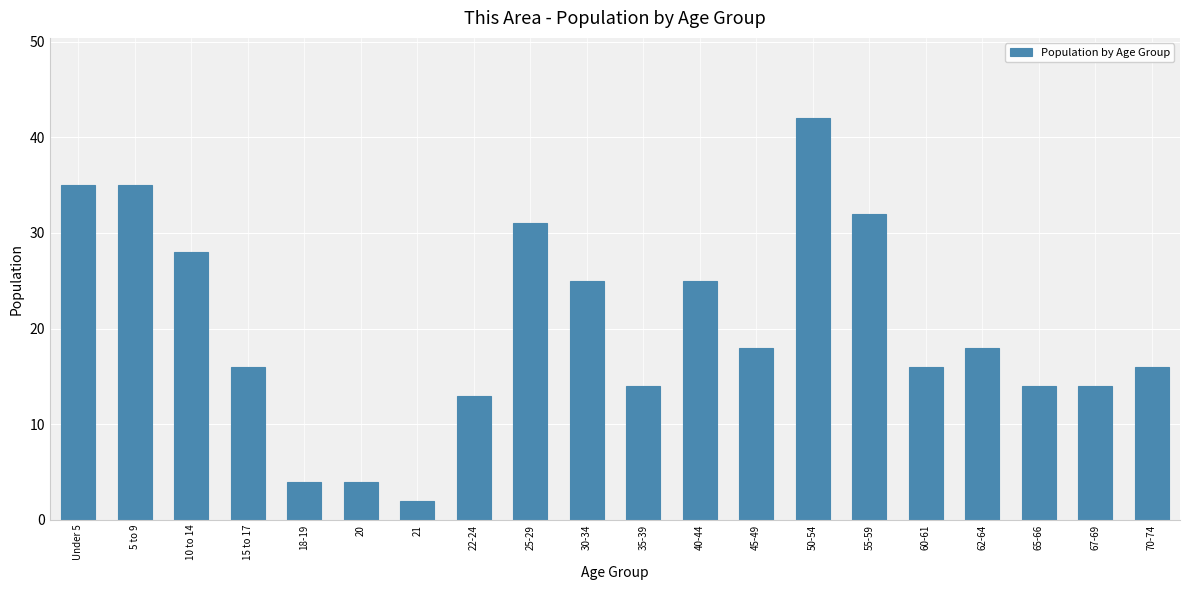

What is the value of the 15th bar from the left?

32